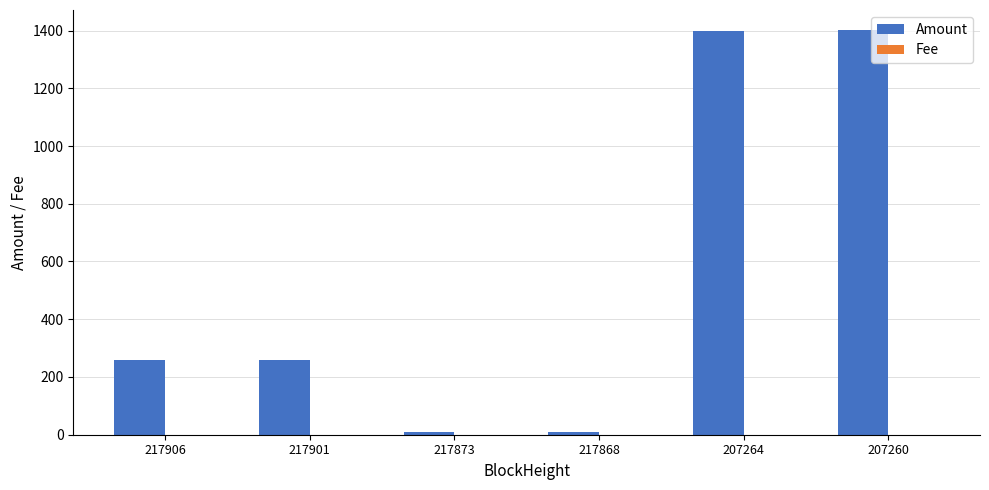

What is the average value of the Amount series?

556.7